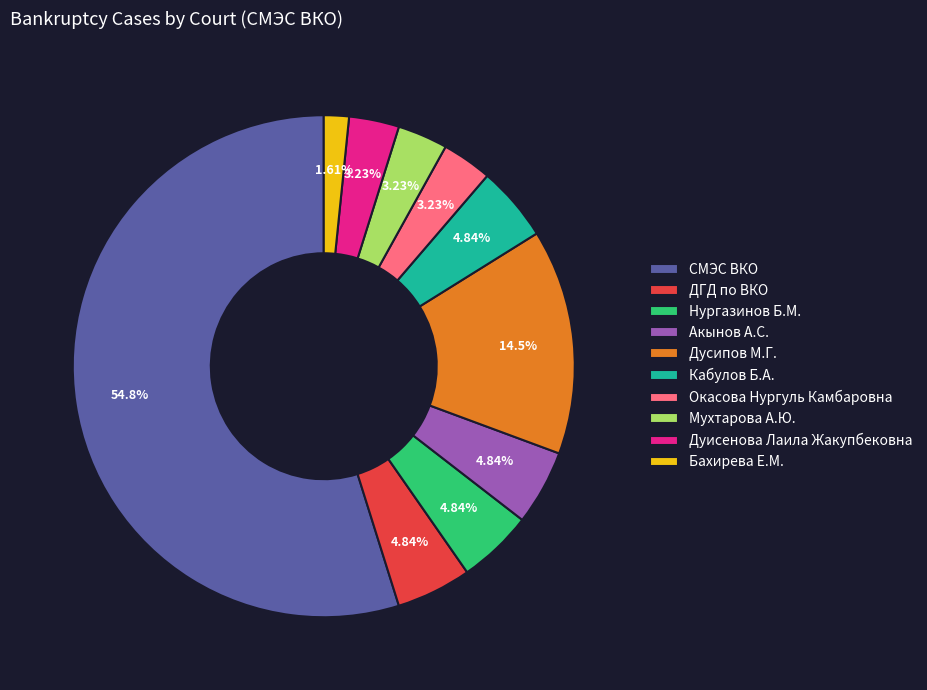

Is it true that СМЭС ВКО is 47% of the pie?

False